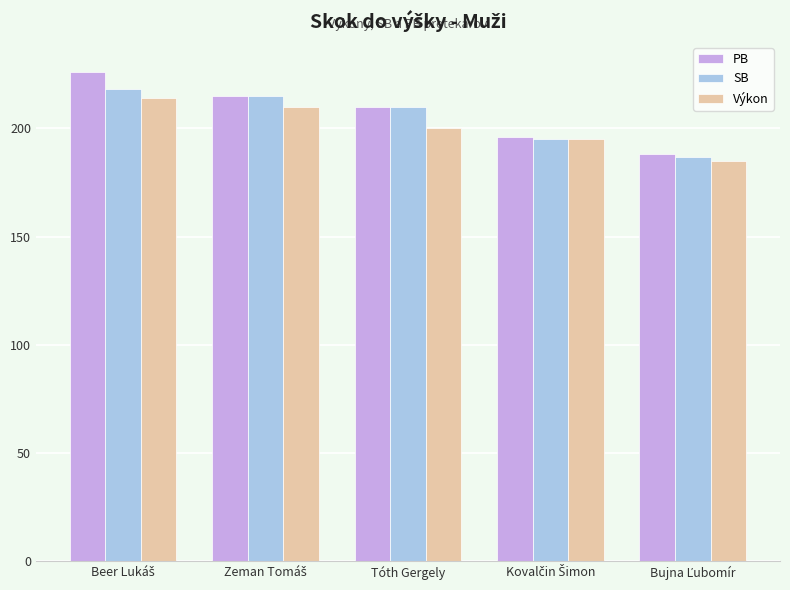

Reading left to right, what are all the values shown in this chart?

PB: 226	215	210	196	188
SB: 218	215	210	195	187
Výkon: 214	210	200	195	185